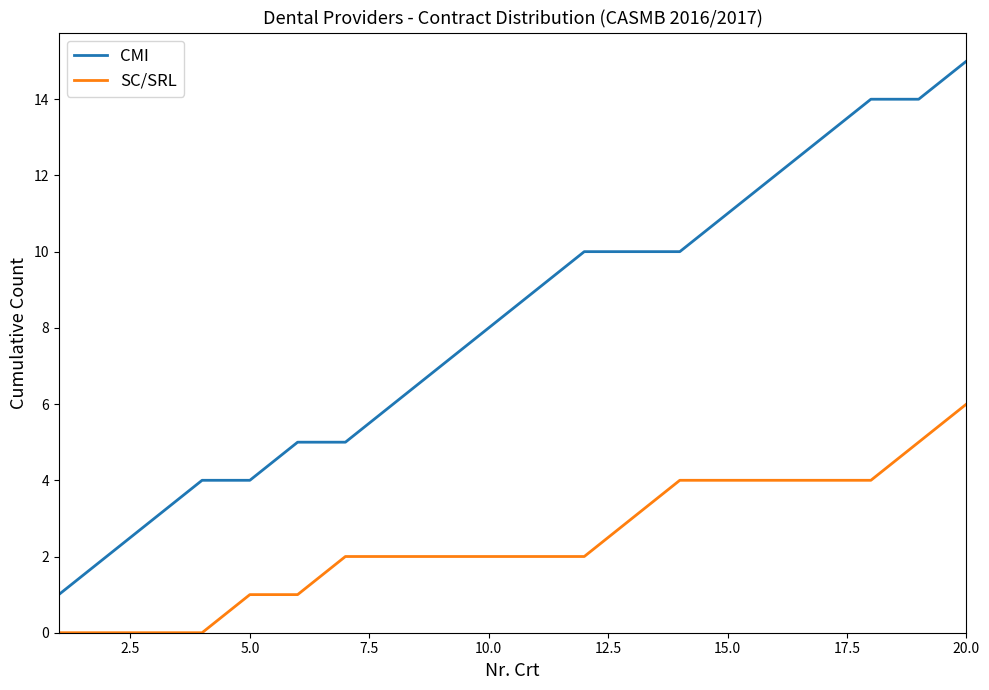

List the series in order of their overall mean, highest first.

CMI, SC/SRL